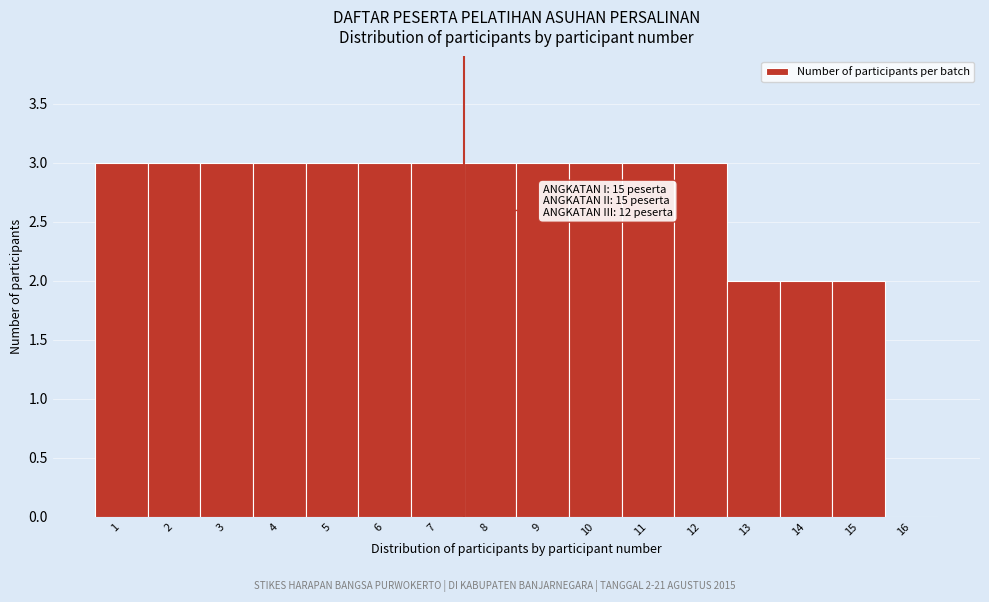

Reading left to right, list all the values displayed in this chart.

1=3	2=3	3=3	4=3	5=3	6=3	7=3	8=3	9=3	10=3	11=3	12=3	13=2	14=2	15=2	16=0